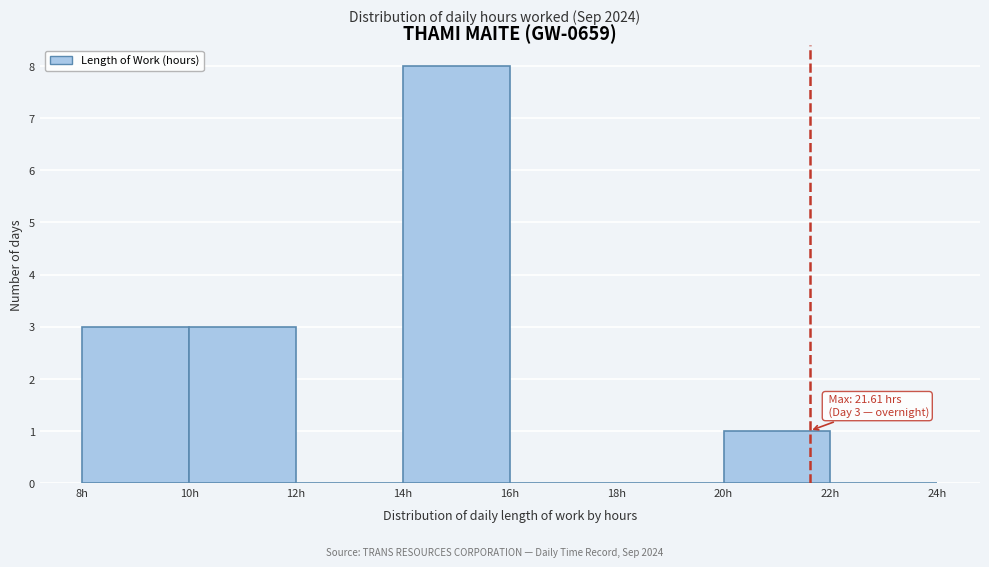

Which range on the x-axis has the tallest bar?

14 to 16